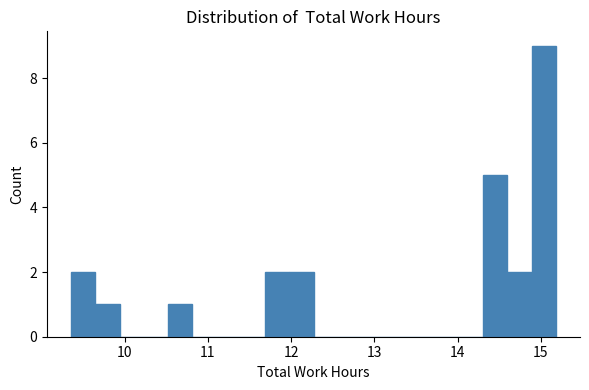

Around what value on the x-axis is the tallest bar? Give the approximate position of its centre, as read against the axis.

15.0